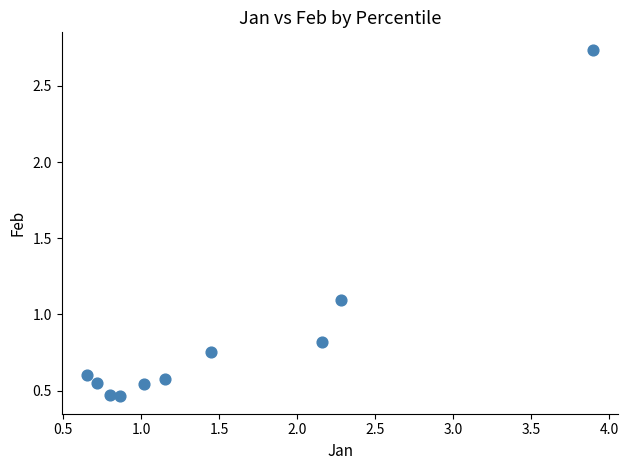

What is the range of Y values (max minus min)?

2.3